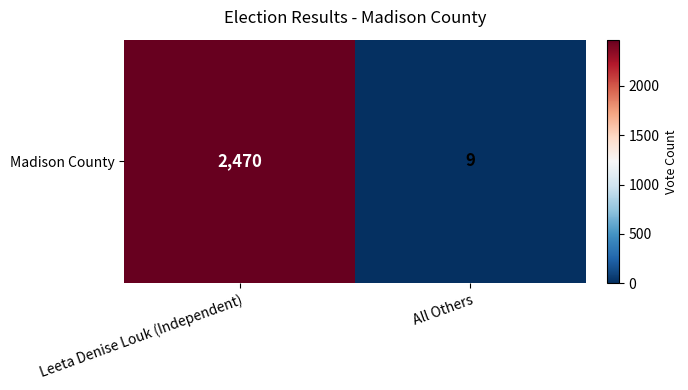

List the labels in order of value, smallest first.

All Others, Leeta Denise Louk (Independent)